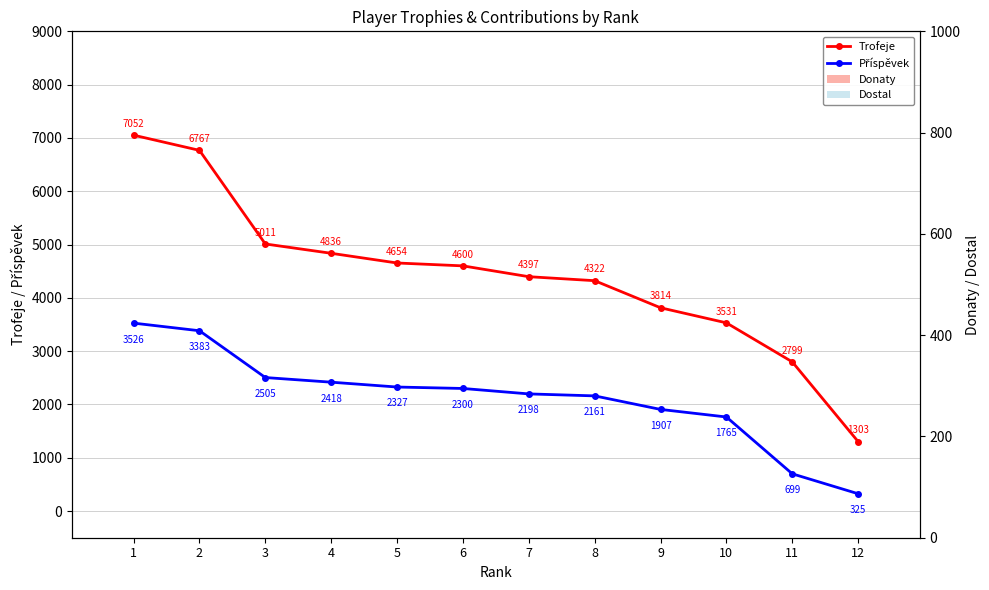

Where is Donaty nearest to the value 0?

1